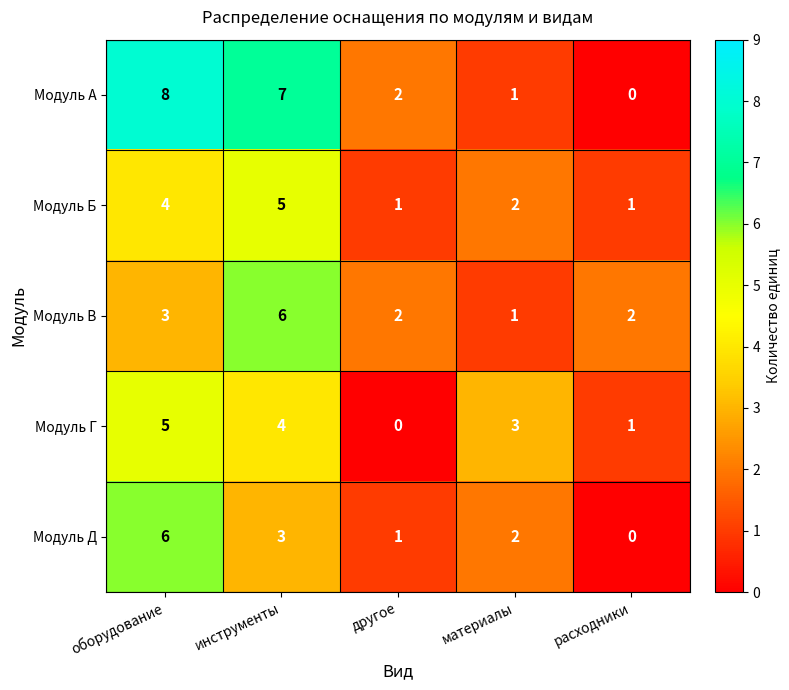

The value of Модуль Б at материалы is 3. True or false?

False